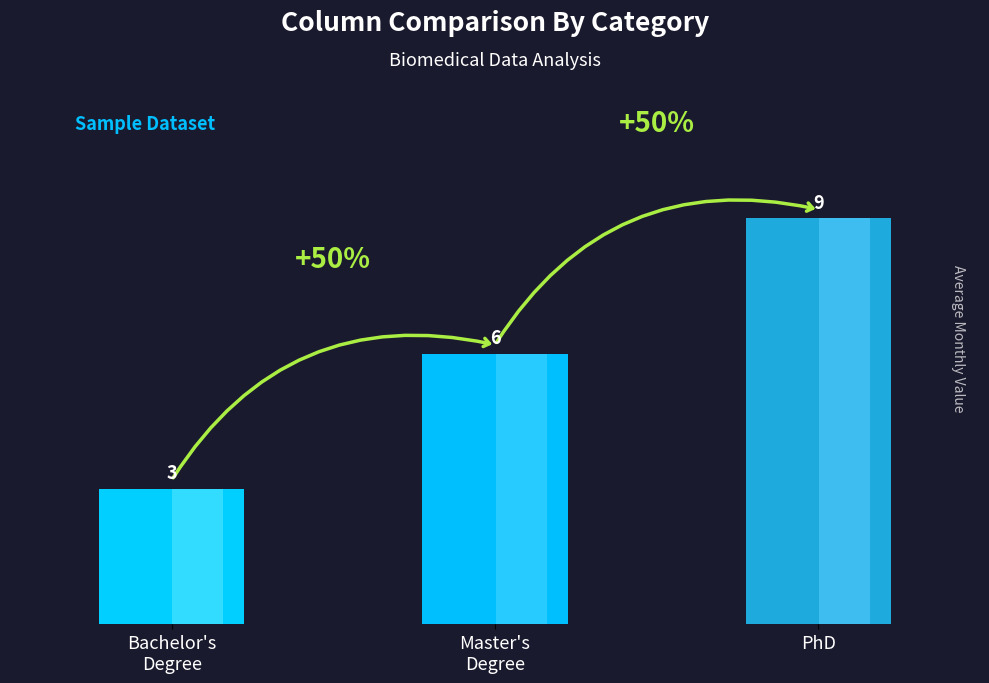

Rank the categories by value from highest to lowest.

PhD, Master's
Degree, Bachelor's
Degree